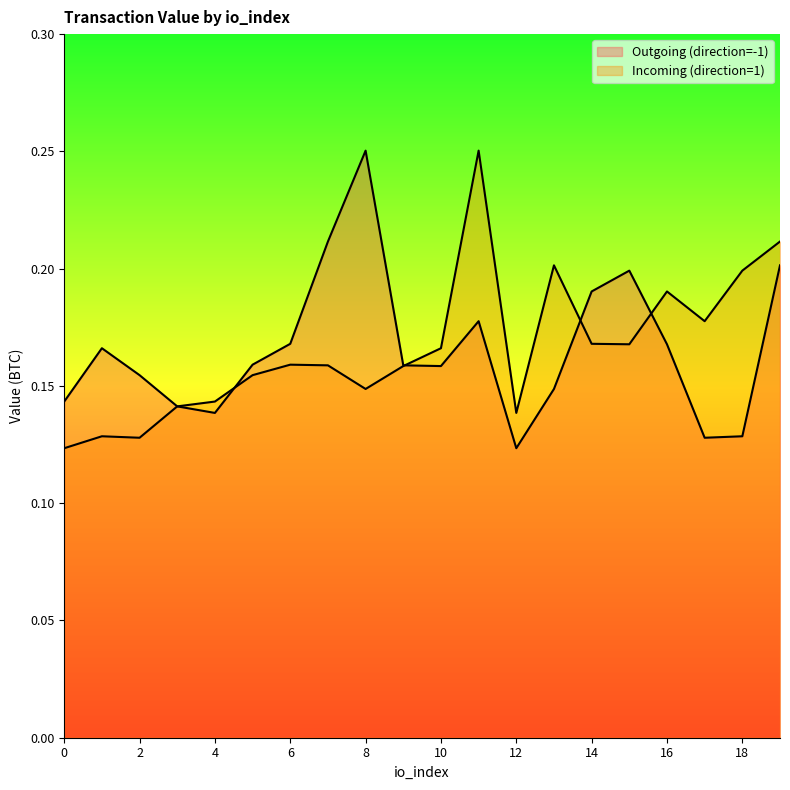

Which series ends up on top after the final intersection of Outgoing (direction=-1) and Incoming (direction=1)?

Incoming (direction=1)